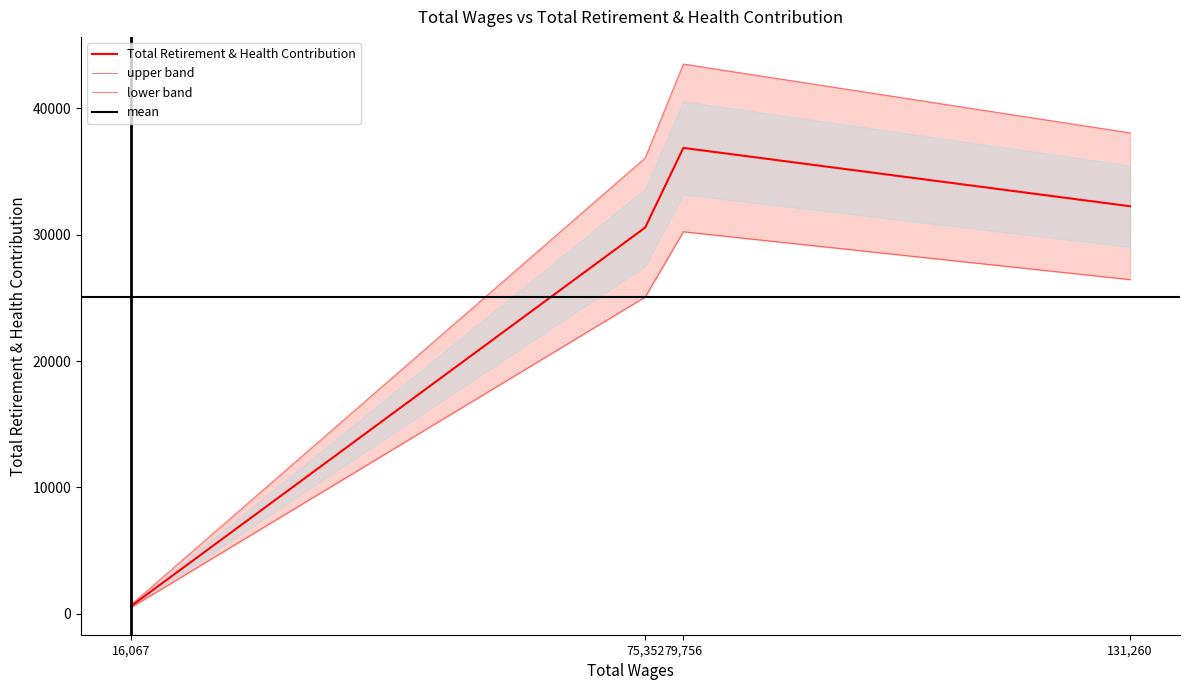

Where is the data nearest to the value 18732?

75352.0